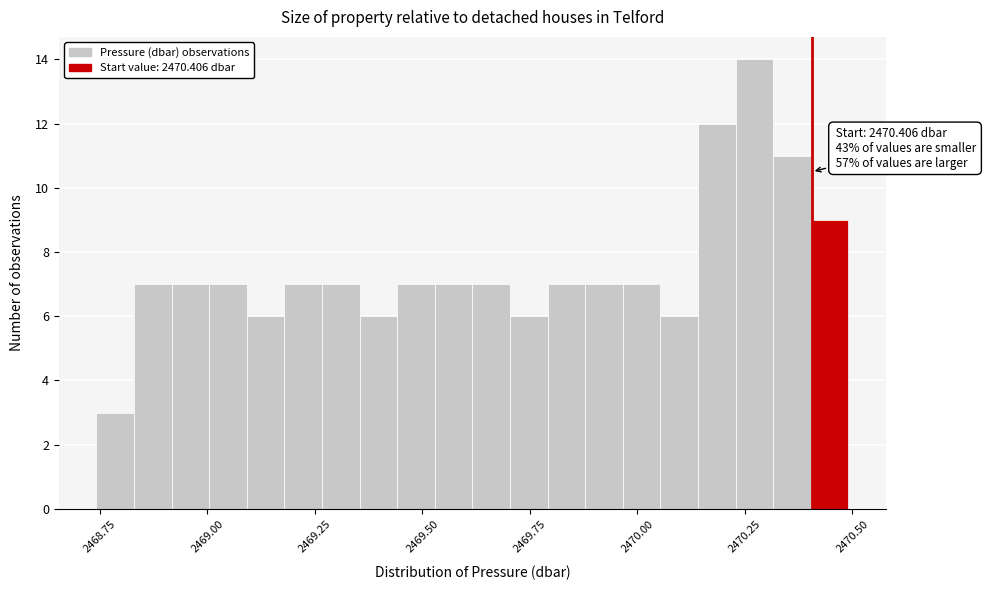

Read against the x-axis, roughly where is the centre of the tallest bar?

2470.25